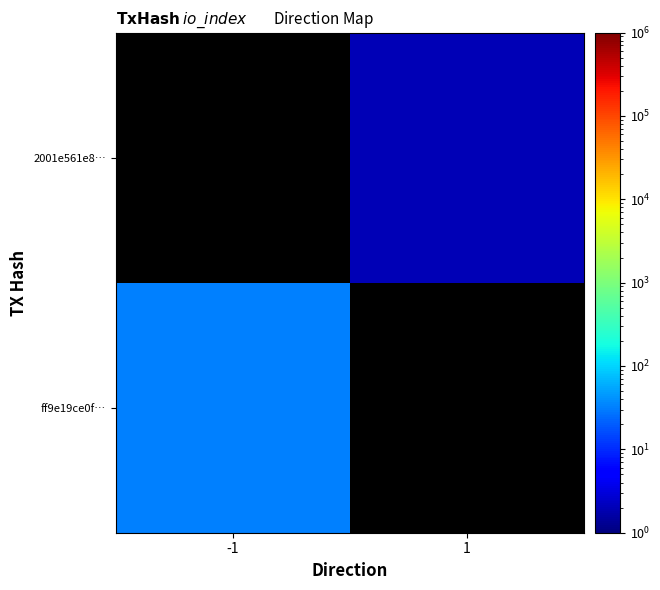

List the labels in order of ff9e19ce0f… value, smallest first.

-1, 1